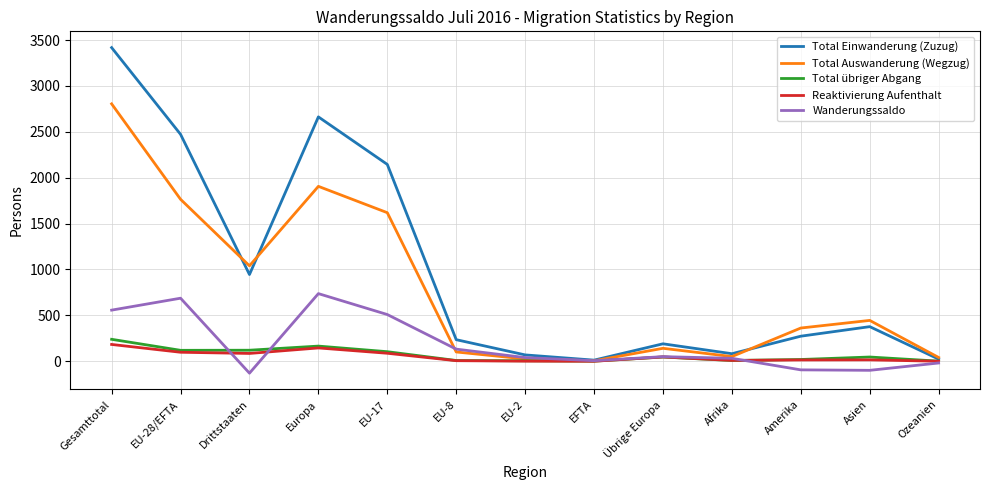

At which category is the sum across all series the highest?

Gesamttotal